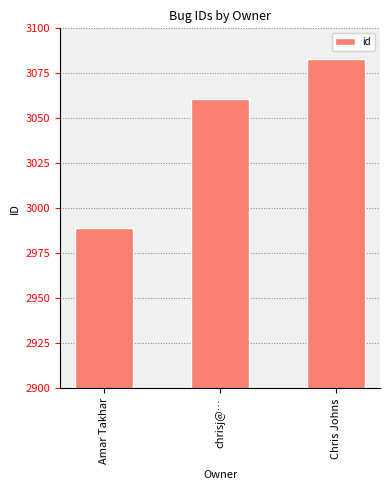

How many series are shown in this chart?

1